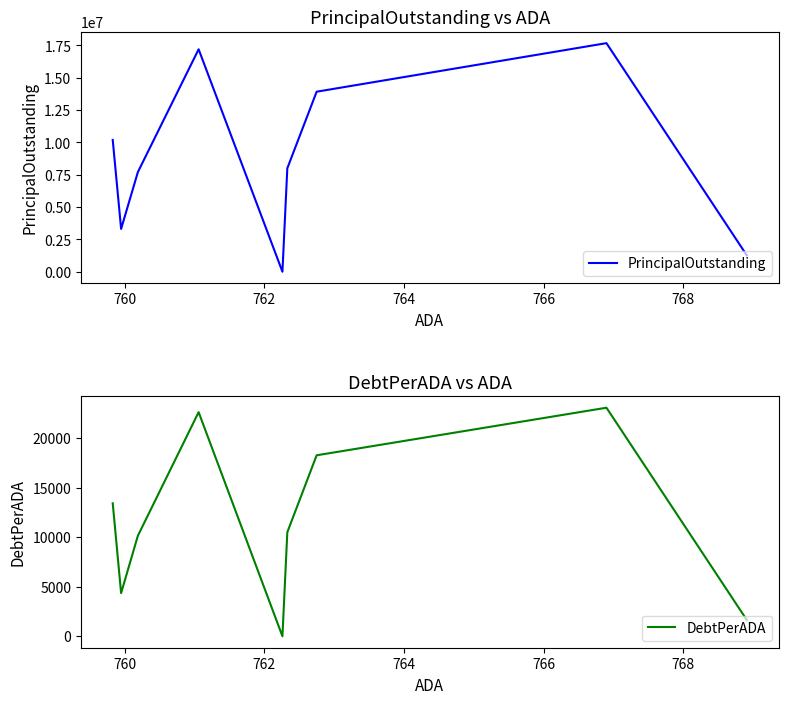

What is the spread (max minus min) of values at 760?

17656946.1